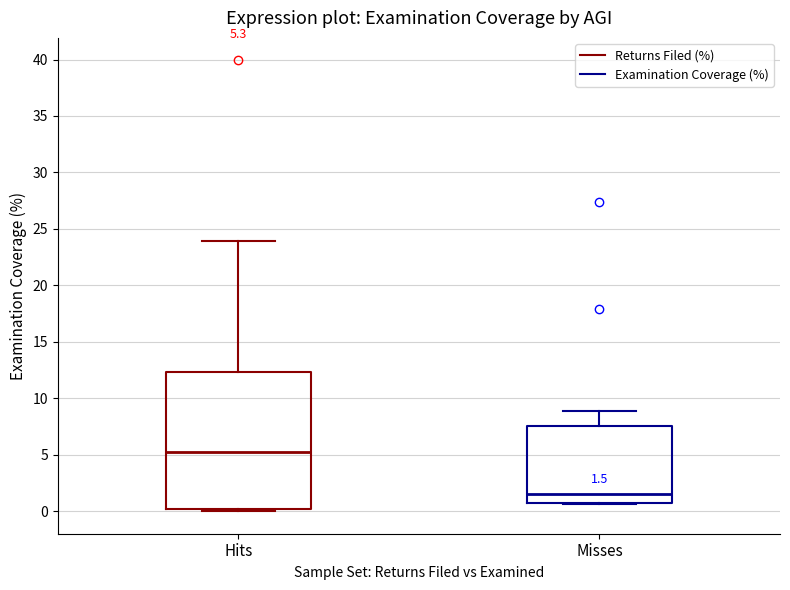

Which box is the tallest, from its lower edge to its upper edge?

Hits